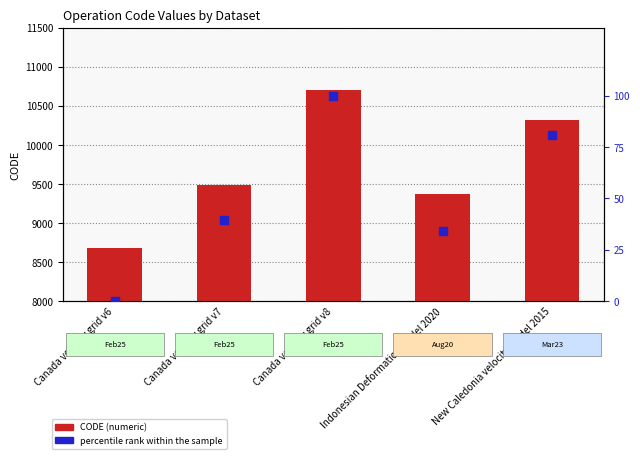

Is the value of percentile rank within the sample at Canada velocity grid v7 greater than the value of CODE (numeric) at Canada velocity grid v8?

No